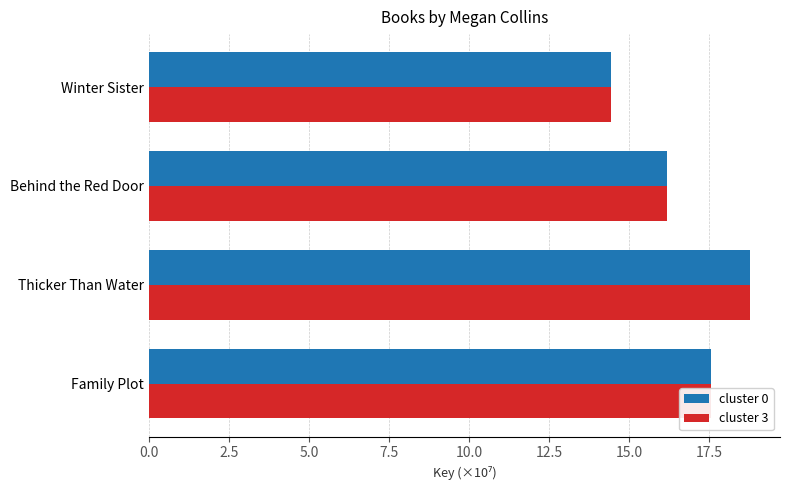

Rank the categories by cluster 3 value from lowest to highest.

Winter Sister, Behind the Red Door, Family Plot, Thicker Than Water